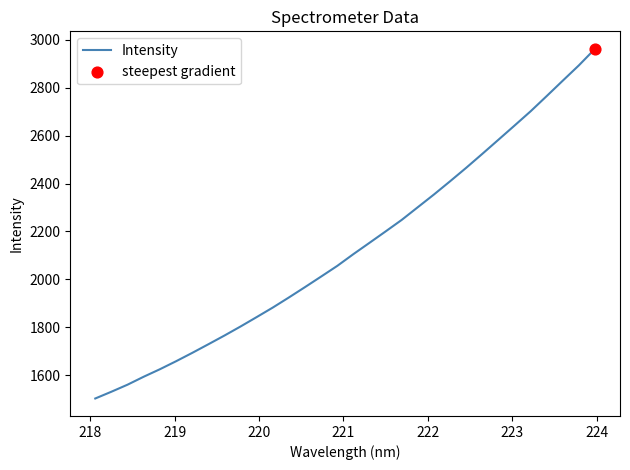

What is the minimum value shown in the chart?

1503.4